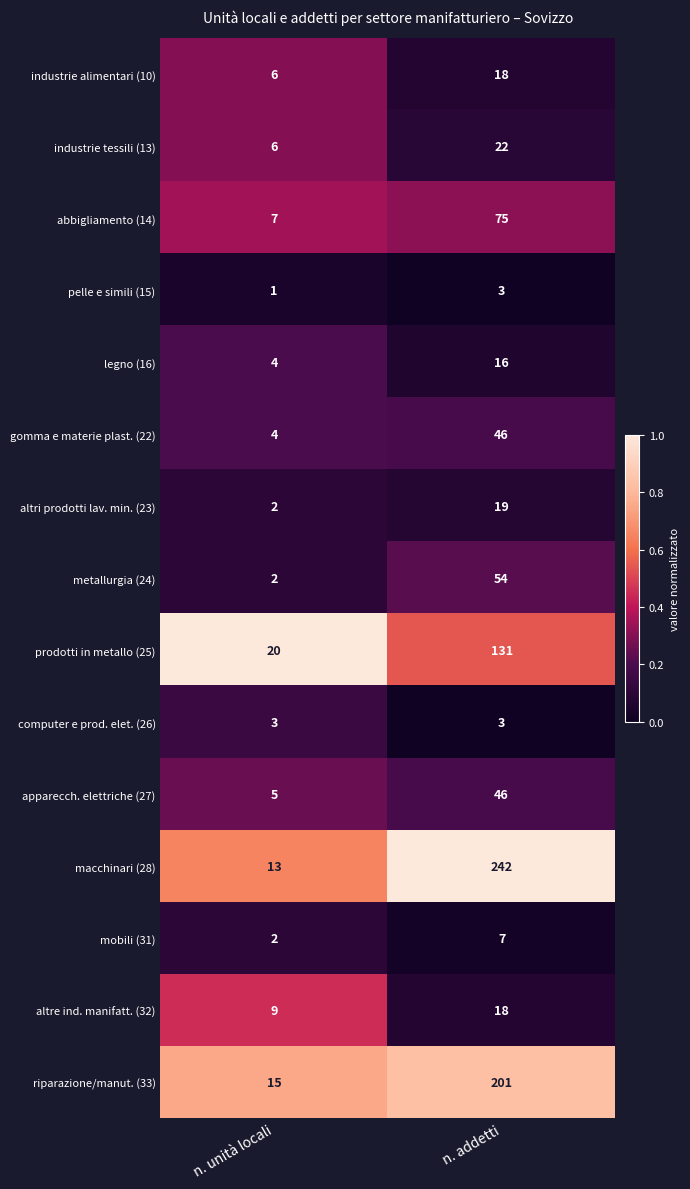

Is the value of industrie alimentari (10) at n. addetti greater than the value of industrie tessili (13) at n. addetti?

No